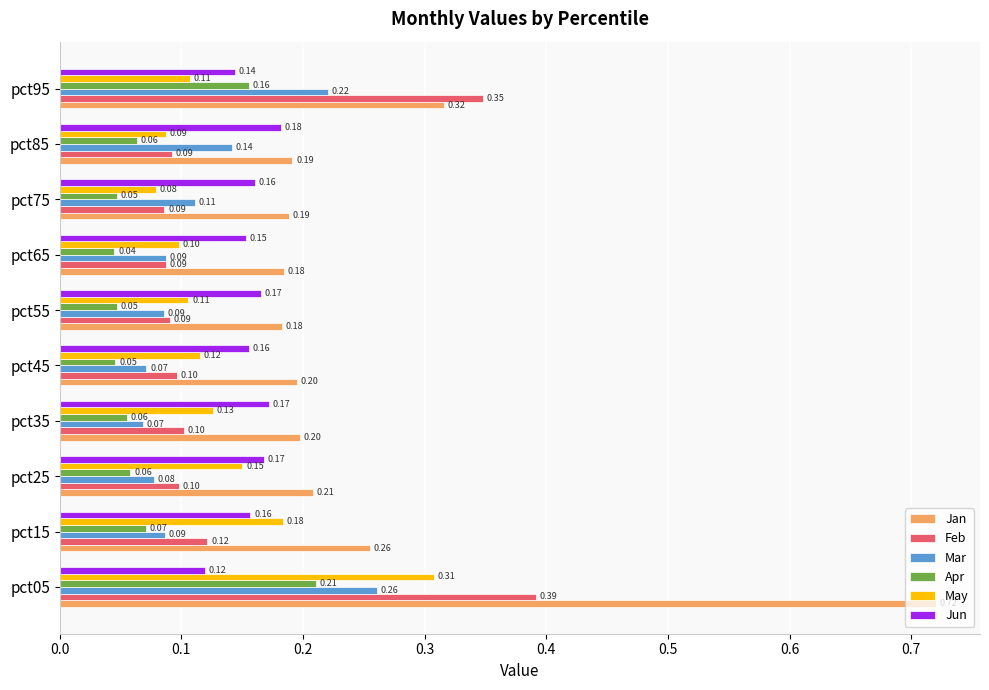

At which category is the sum across all series the highest?

pct05